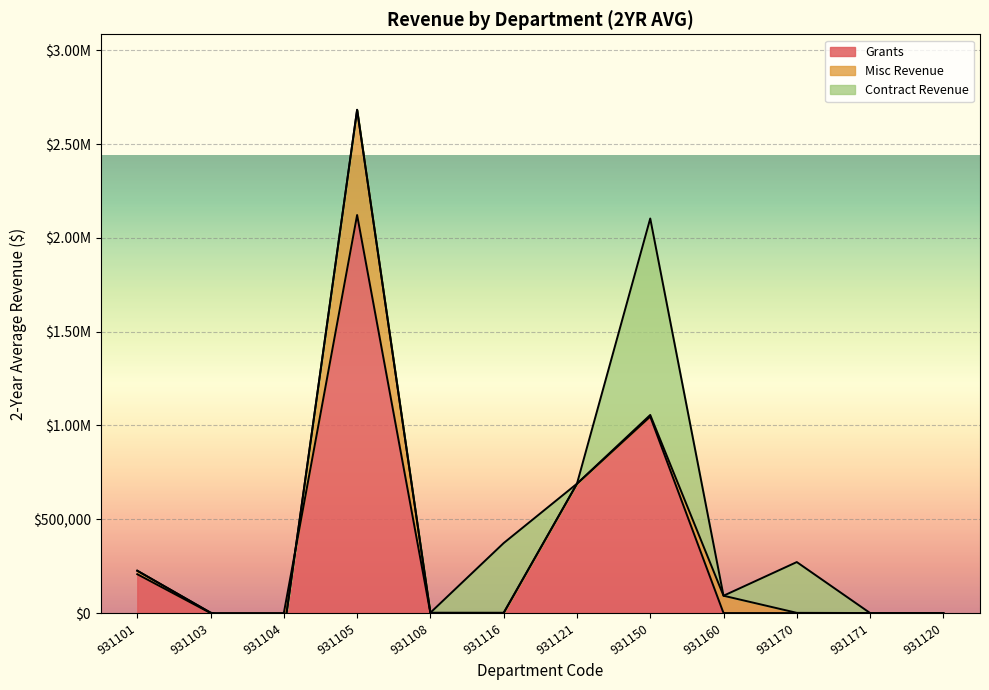

What is the difference between the maximum and minimum values in the Contract Revenue series?

1045855.4